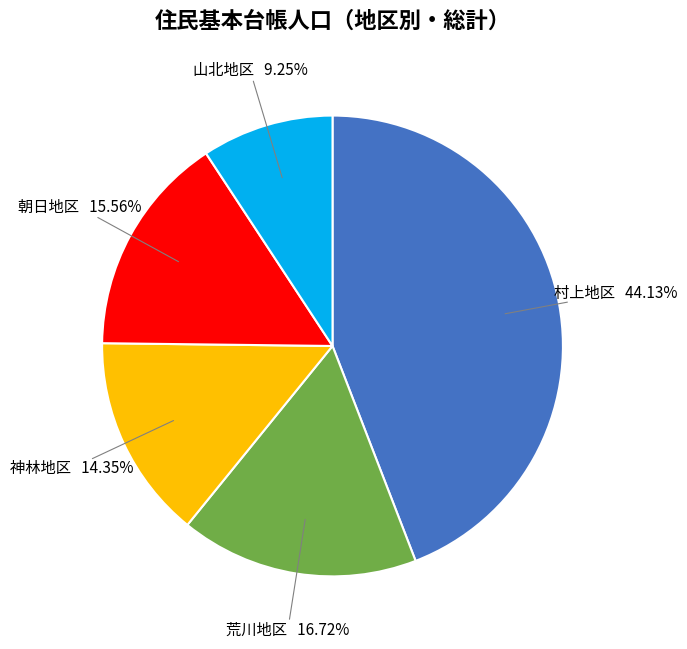

Is there a majority slice in this chart?

No